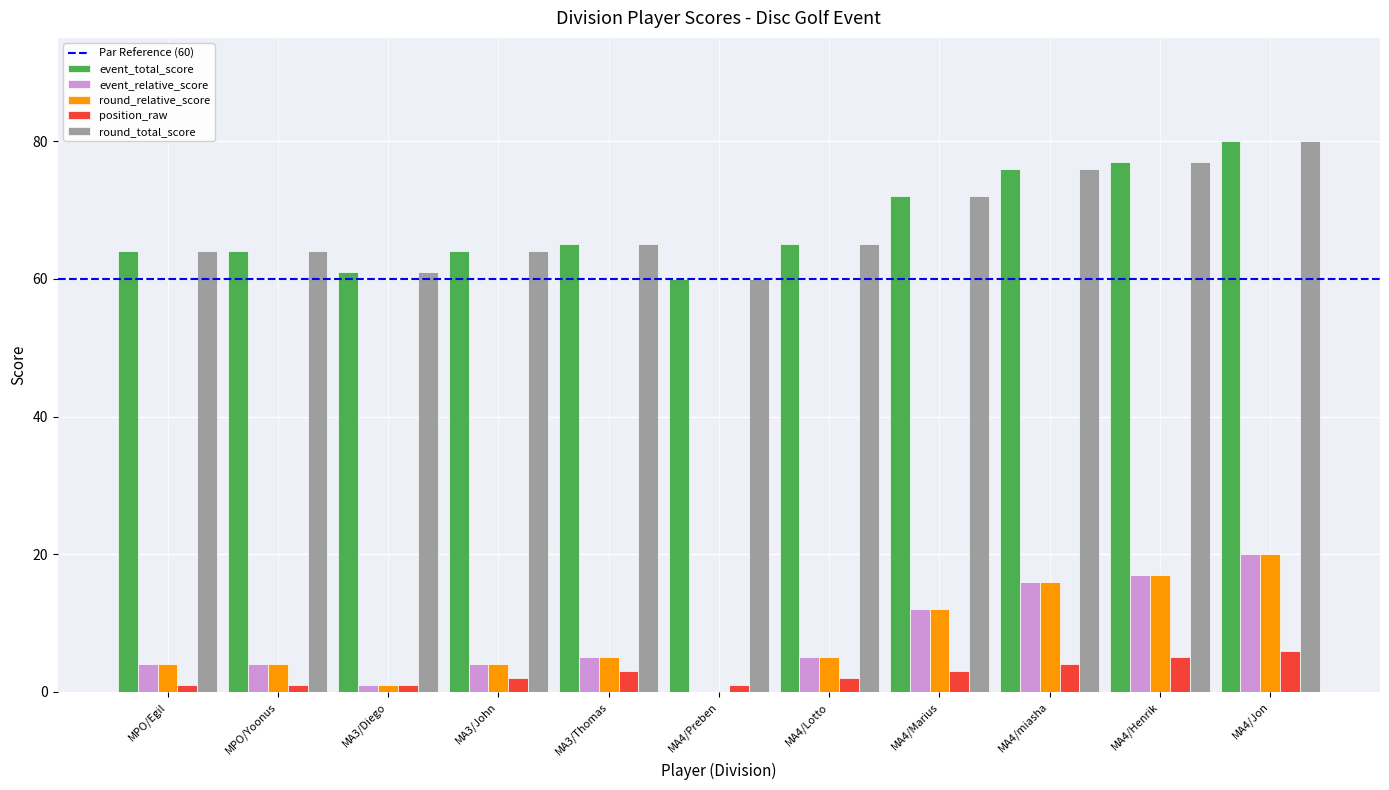

What is the sum of all event_relative_score values?

88